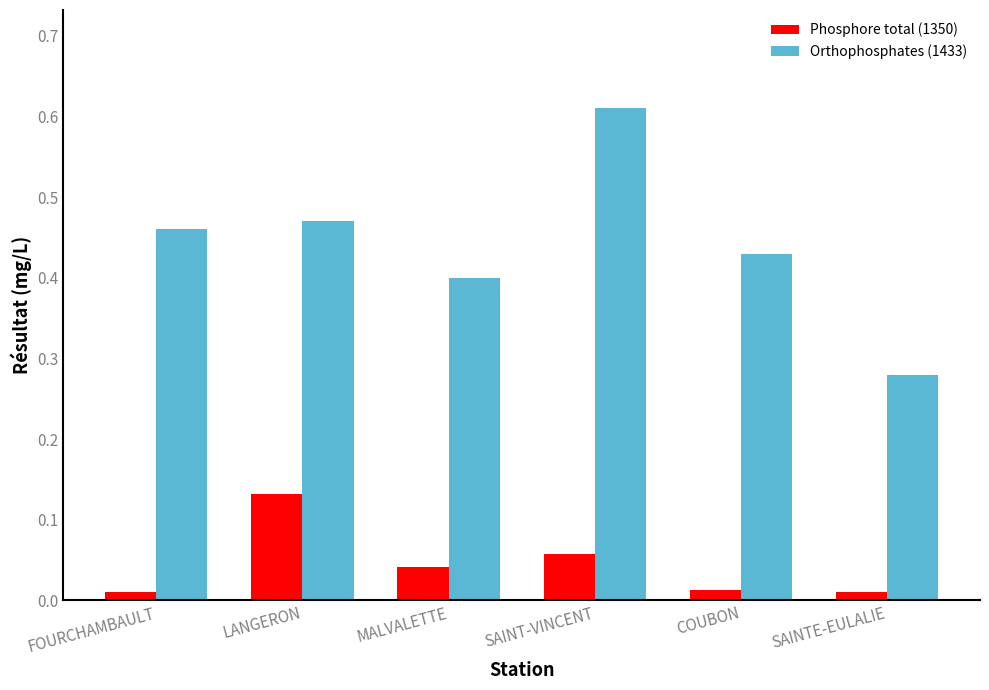

What are all the series names shown in the legend?

Phosphore total (1350), Orthophosphates (1433)